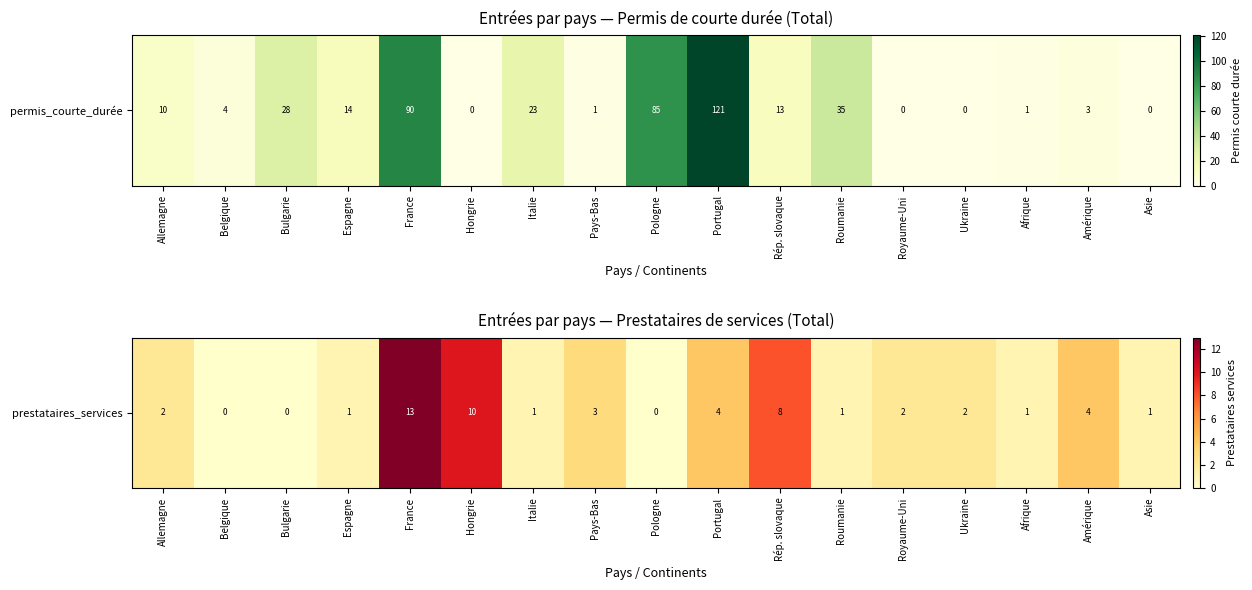

What is the greatest value displayed?

13